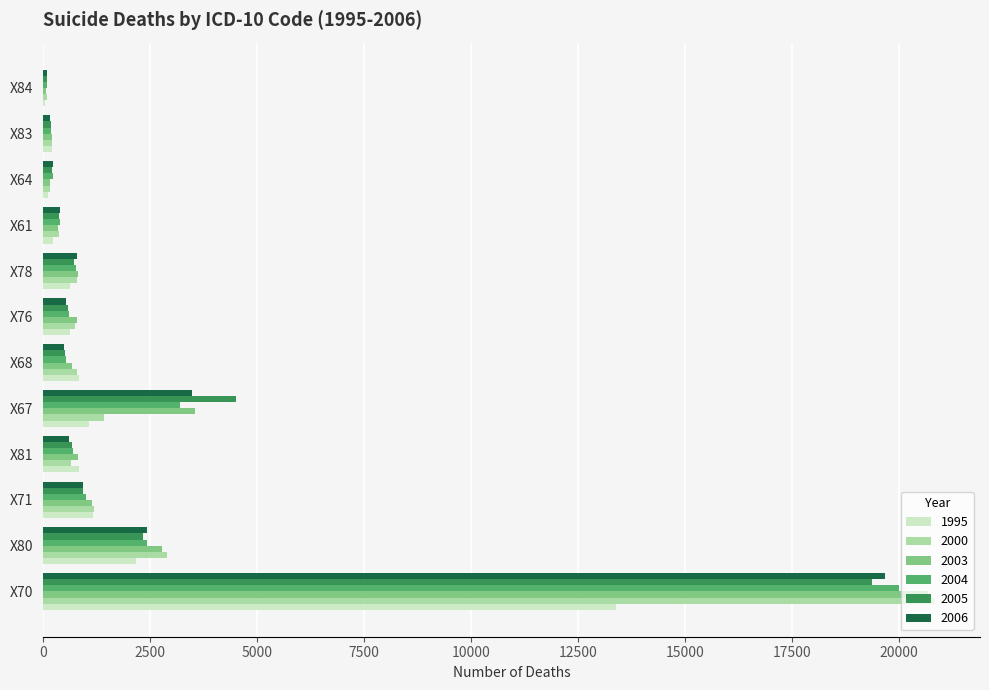

Is the value of 2004 at X83 greater than the value of 2000 at X81?

No